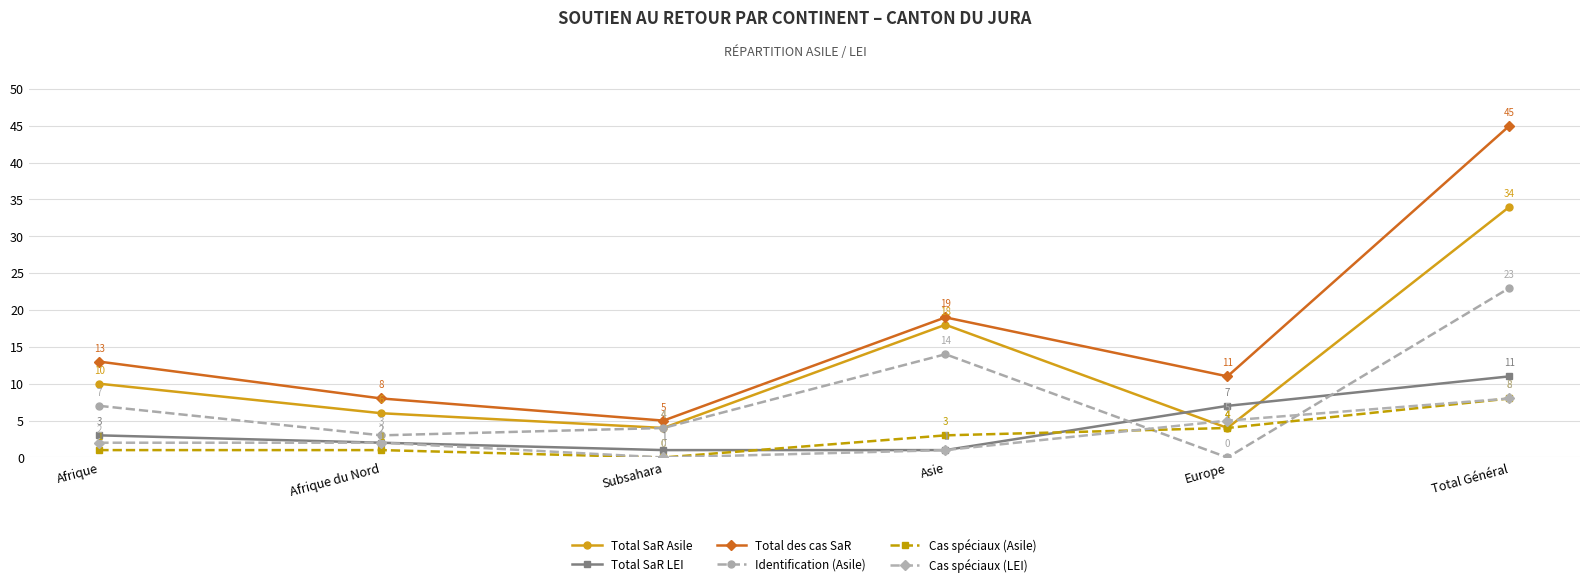

True or false: Identification (Asile) has a value of -16 at Europe.

False